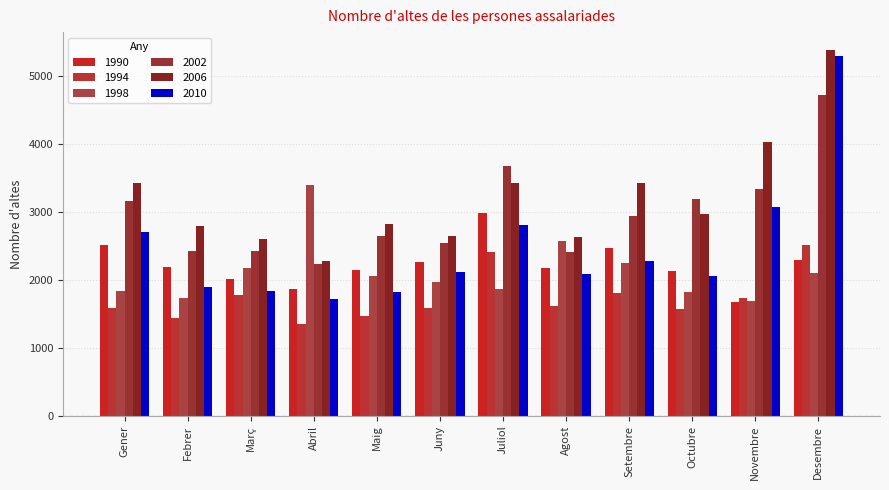

Rank the series at Desembre from highest to lowest value.

2006, 2010, 2002, 1994, 1990, 1998